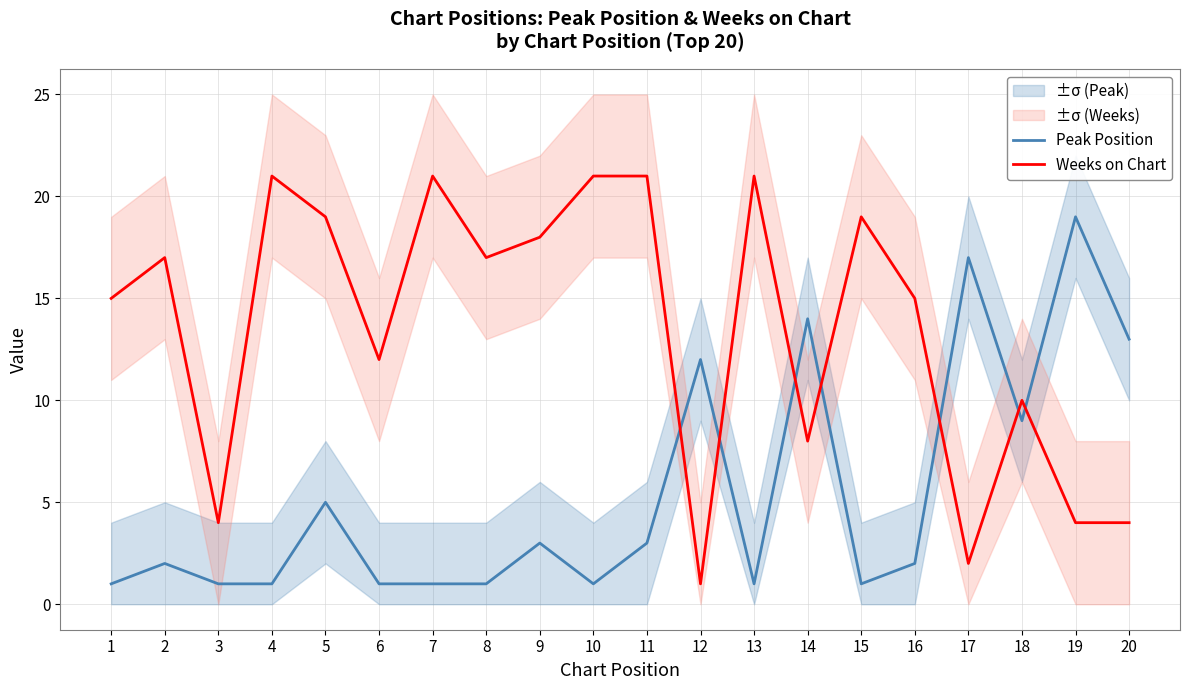

Is the value of Peak Position at 19 greater than the value of Weeks on Chart at 15?

No